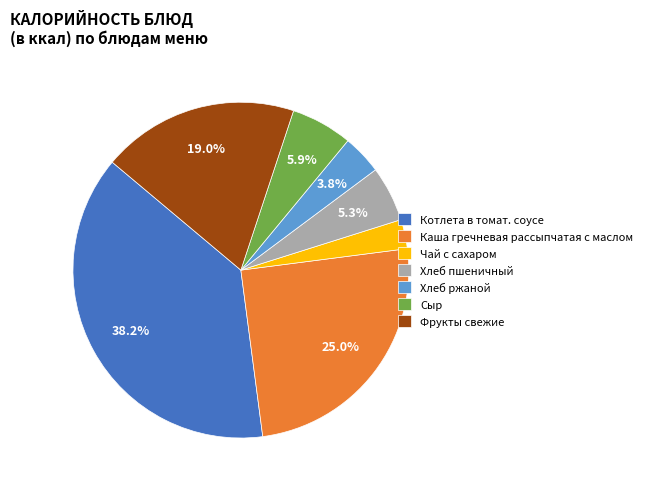

Do Хлеб ржаной and Котлета в томат. соусе together represent more than half of the pie?

No